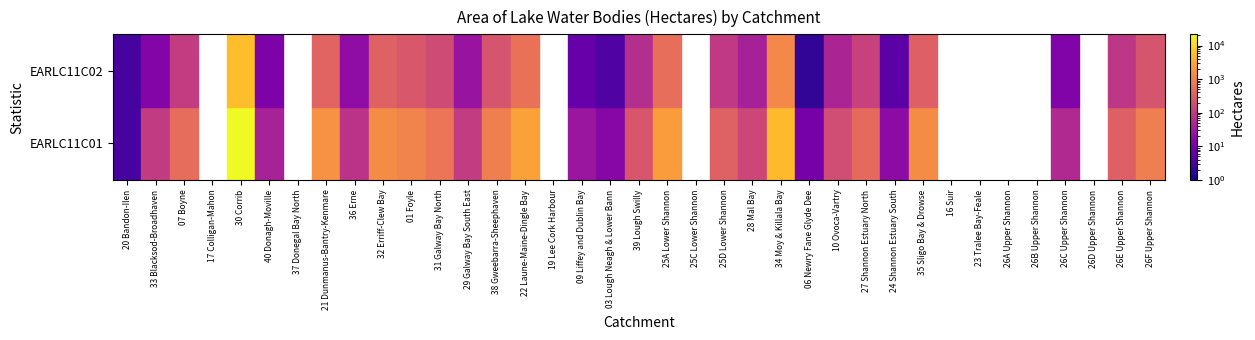

Between 26A Upper Shannon and 19 Lee Cork Harbour, which is larger?

26A Upper Shannon